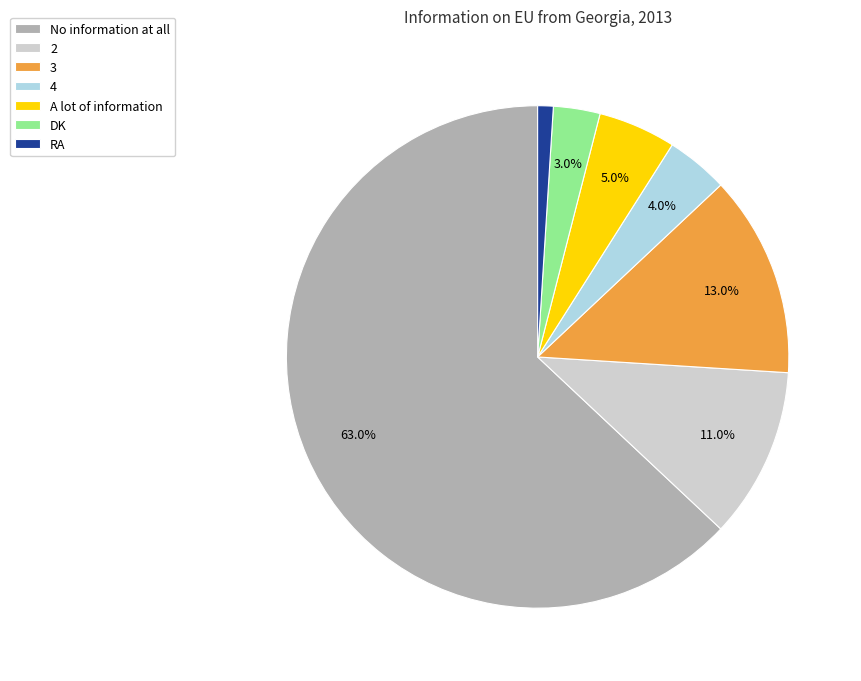

True or false: 4 accounts for 11% of the total.

False